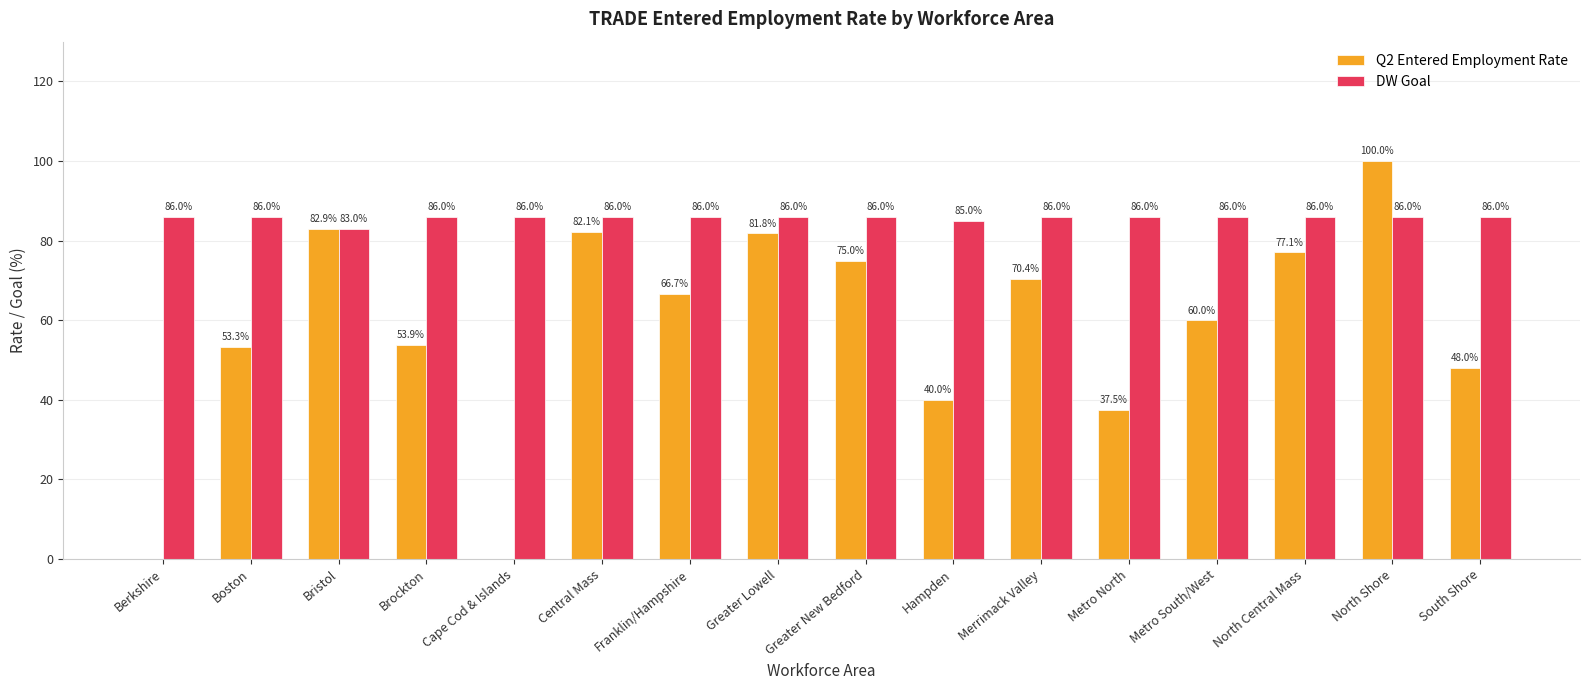

How many groups of bars are there?

16